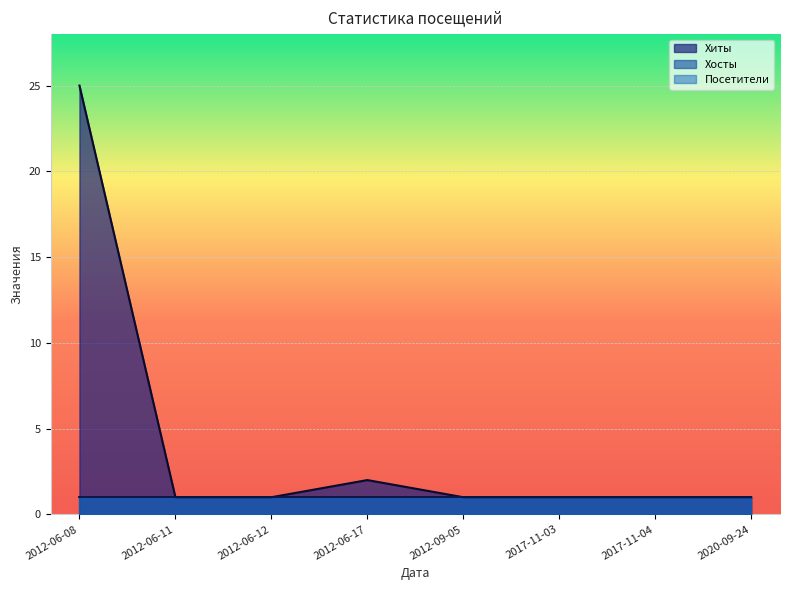

Does the chart display data point markers on the line(s)?

No